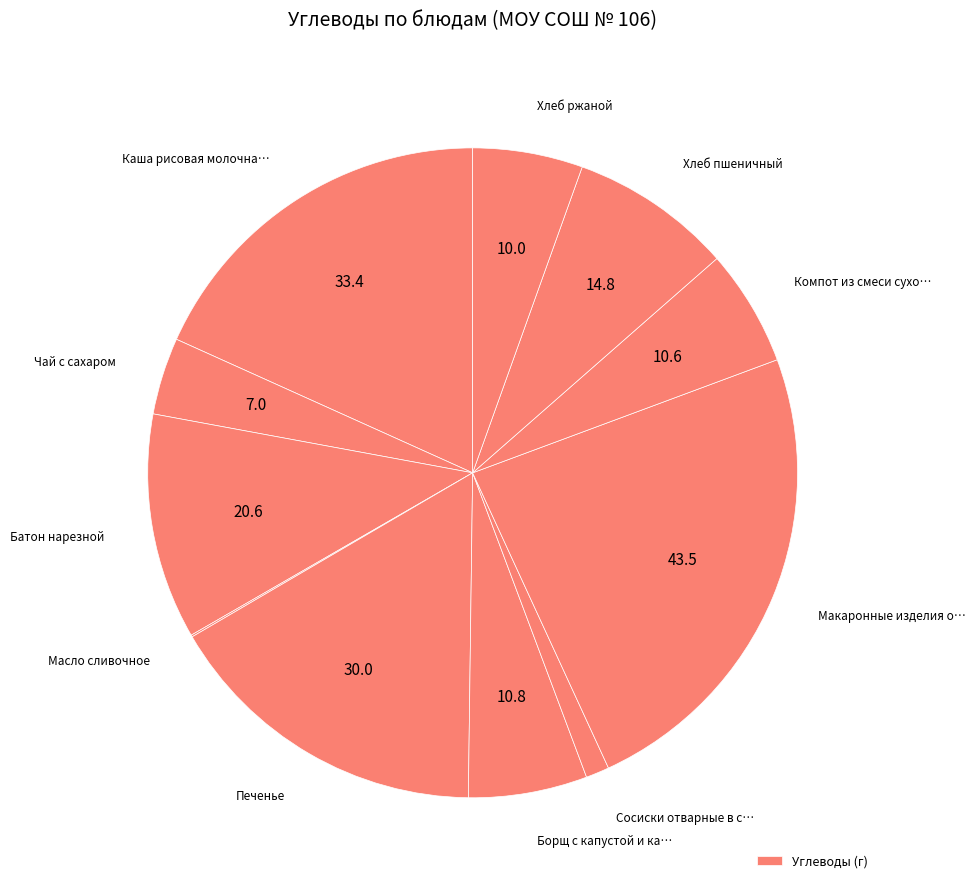

To the nearest percent, what is the average slice percentage?

9%